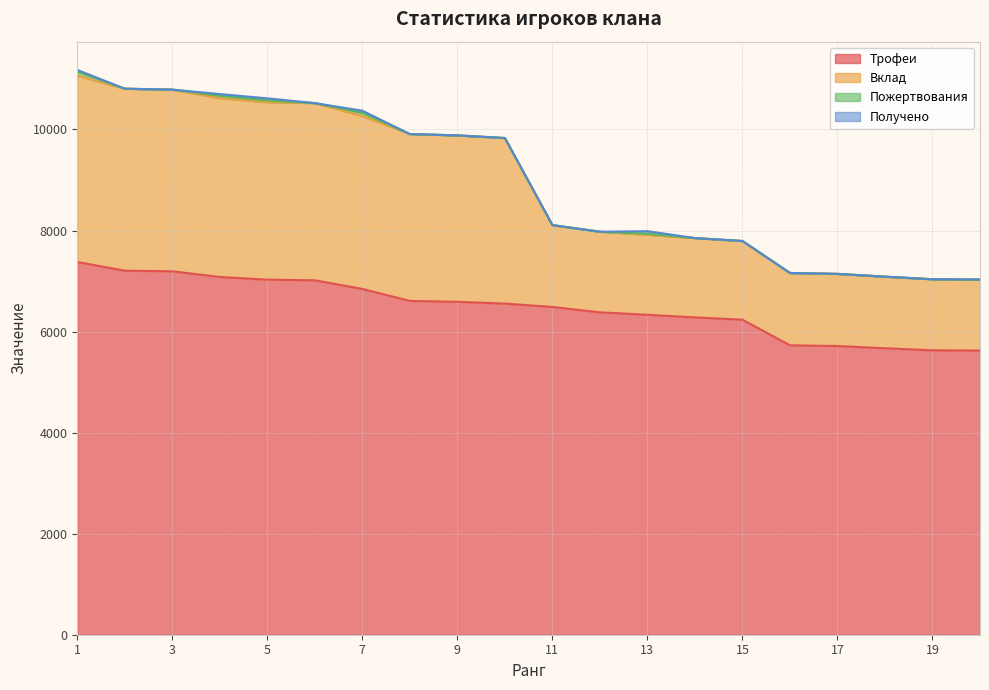

What is the difference between the maximum and minimum values in the Трофеи series?

1753